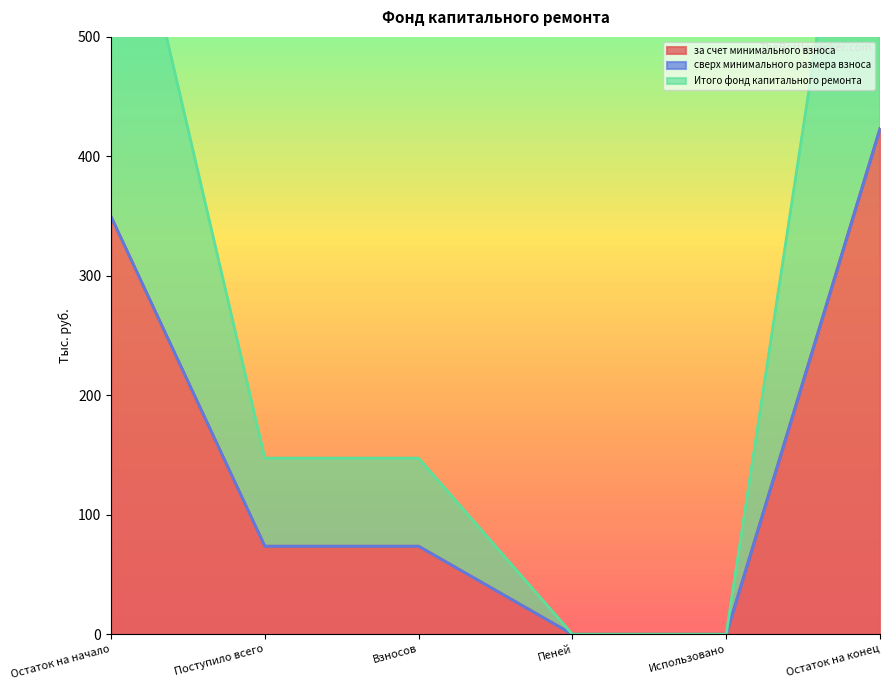

The value of за счет минимального взноса at Пеней is -231.8. True or false?

False